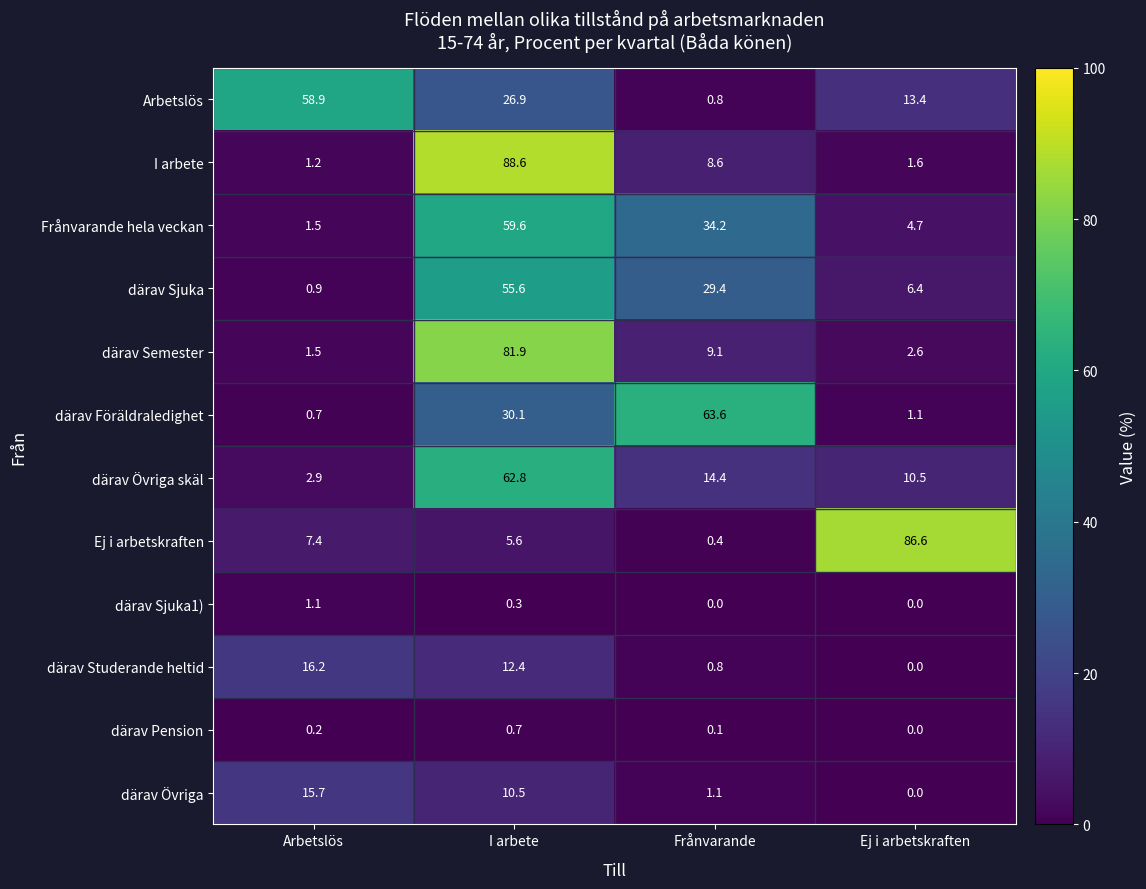

At which category is the sum across all series the highest?

I arbete